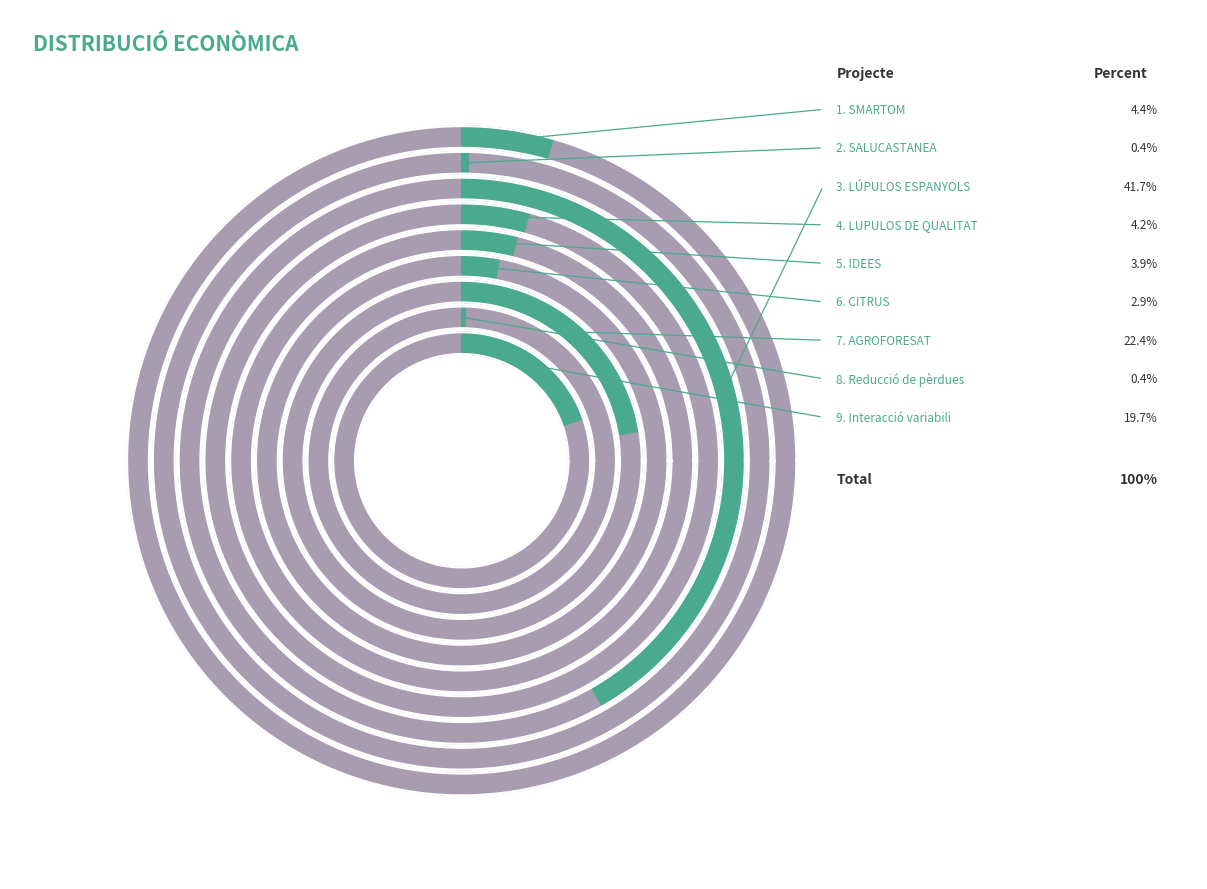

Count the number of slices in the pie.

9